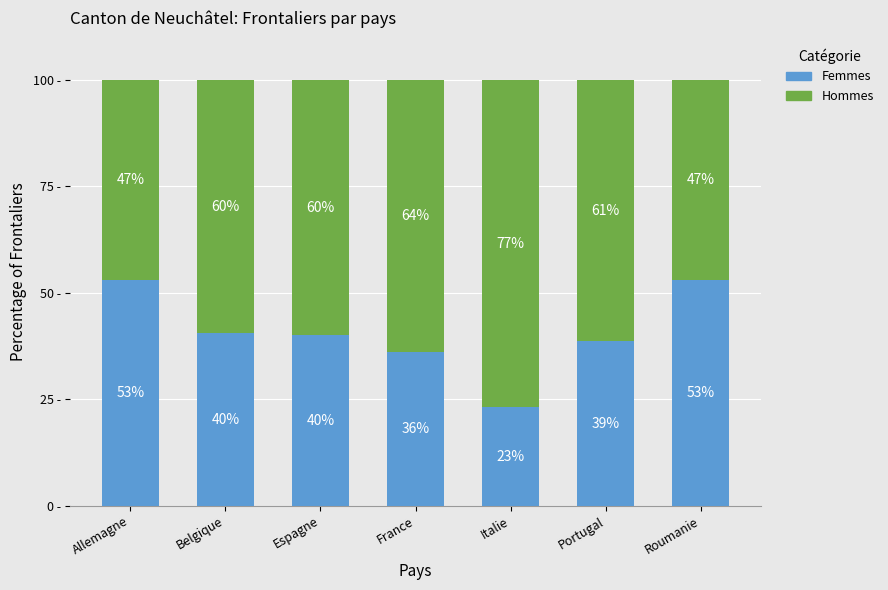

Which category has the lowest value in the Femmes series?

Italie